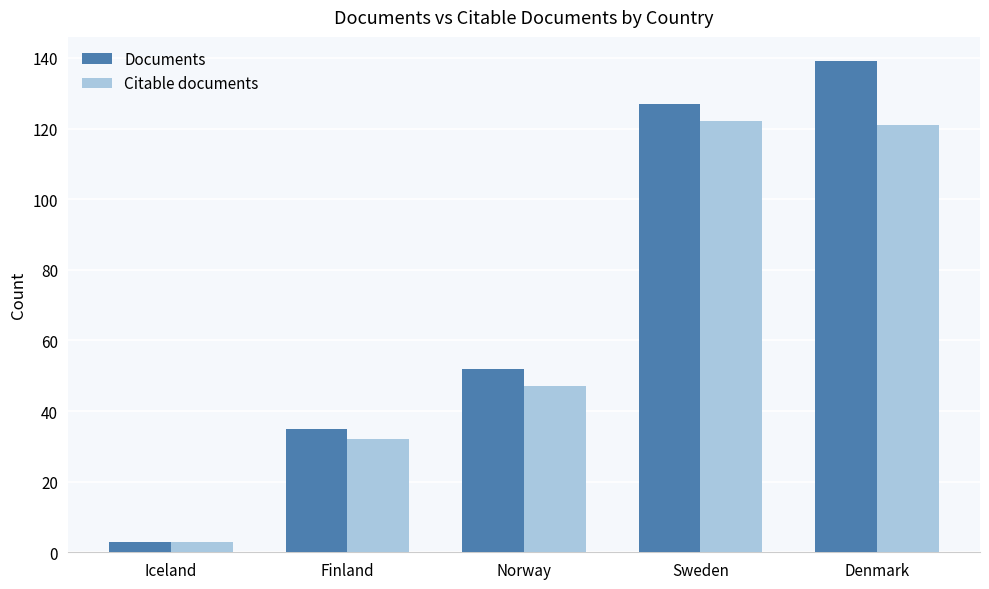

Are the bars horizontal?

No